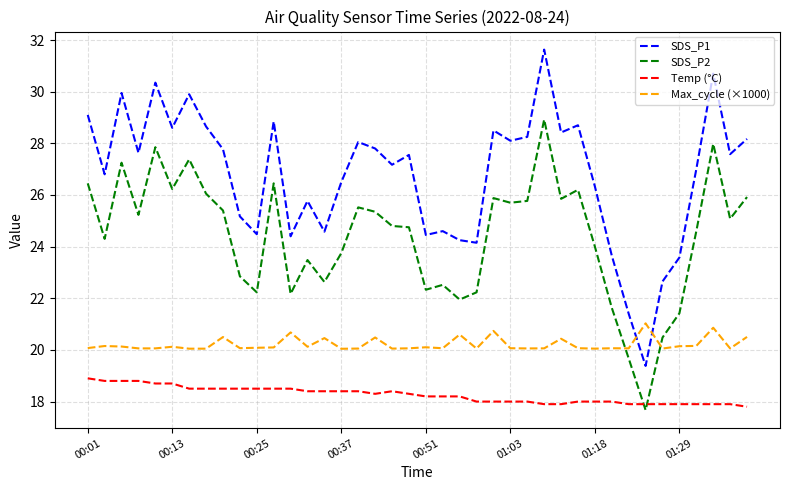

What is the smallest value displayed?

17.7